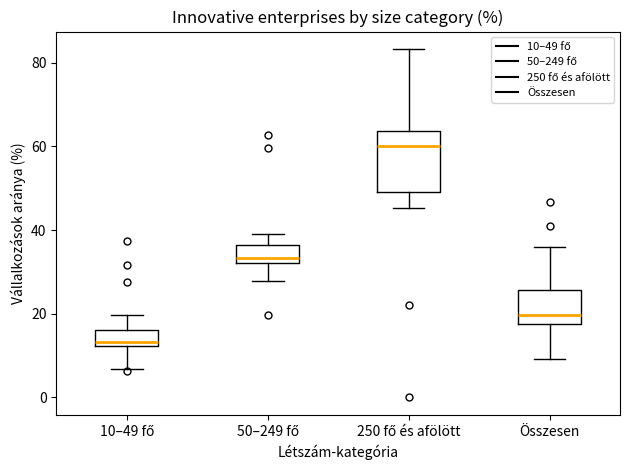

Reading left to right, transcribe this box plot: for each box, give where its median line is, the range the box spans, and where its two whiskers end, as read against the y-axis. The values are not printed on the chart, so give them approximately, as read against the axis.

10–49 fő: median 14, box 12 to 16, whiskers 6 to 20
50–249 fő: median 34, box 32 to 36, whiskers 28 to 40
250 fő és afölött: median 60, box 50 to 64, whiskers 46 to 84
Összesen: median 20, box 18 to 26, whiskers 10 to 36